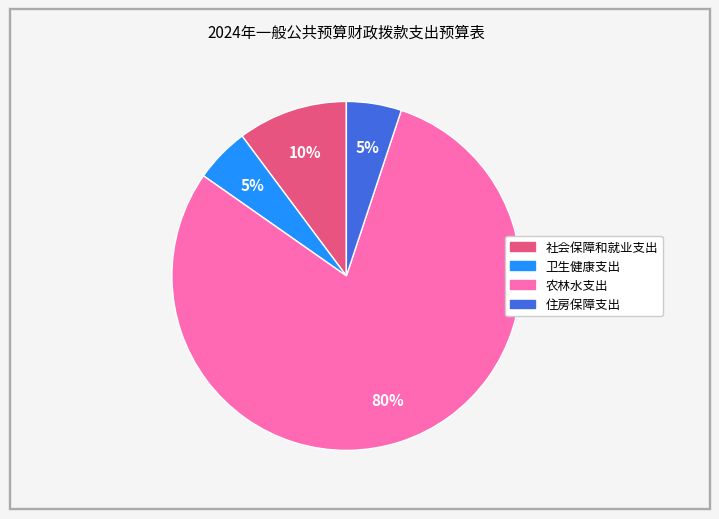

The 卫生健康支出 slice represents 5% of the pie. True or false?

True